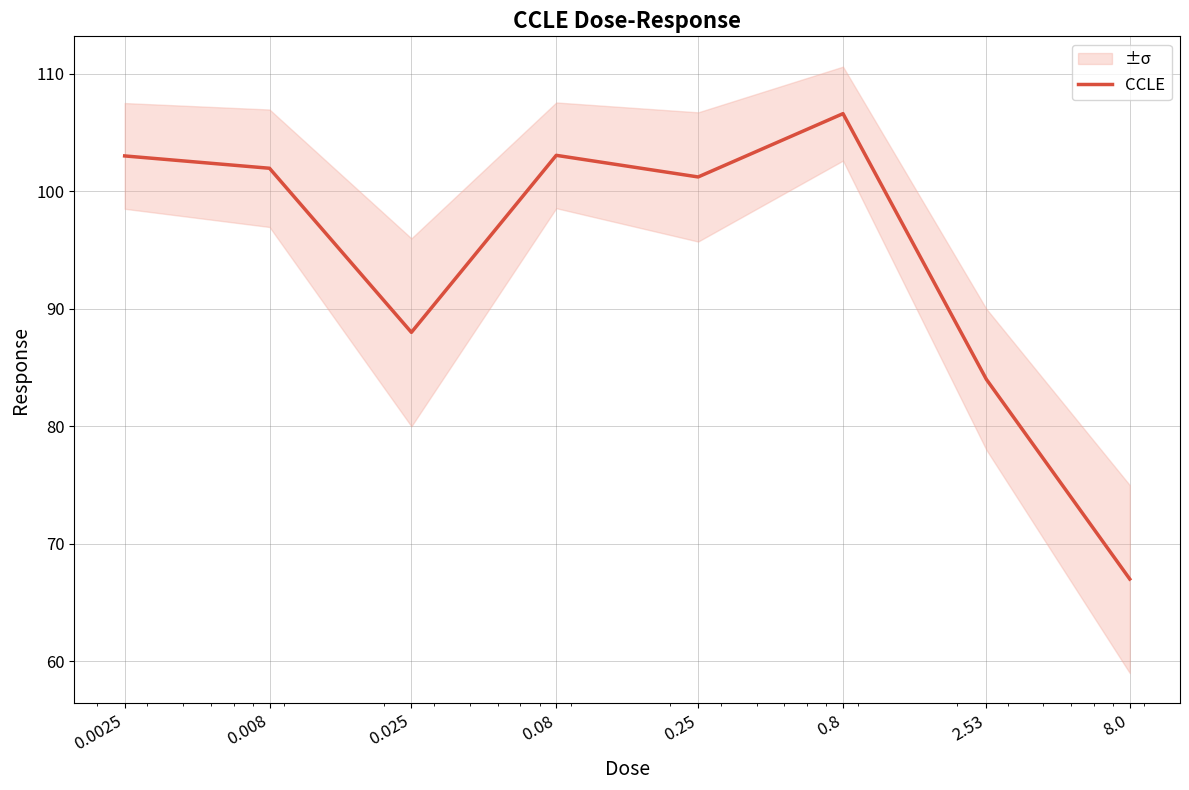

How many values exceed 101?

5